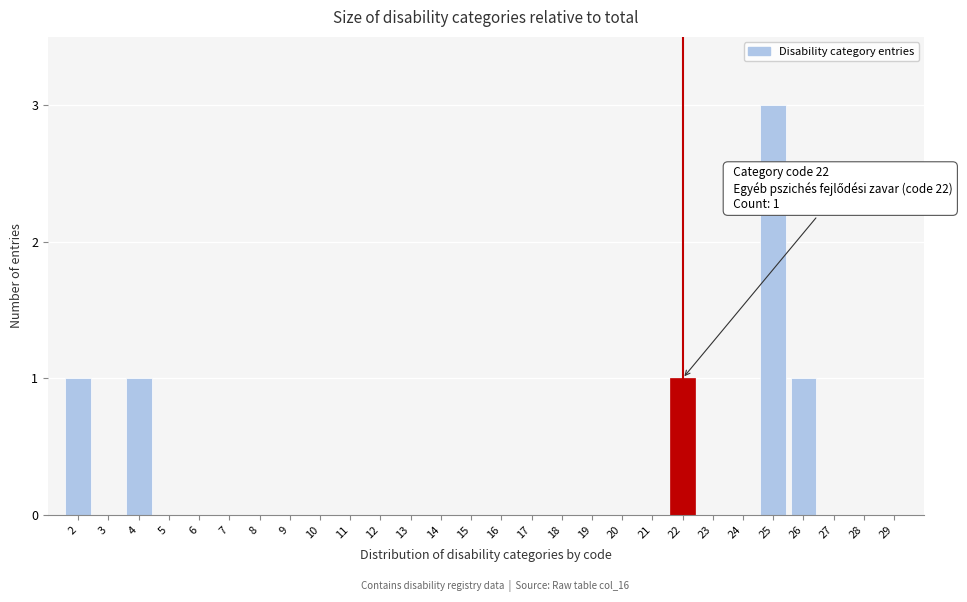

Reading left to right, what are all the values shown in this chart?

2=1	3=0	4=1	5=0	6=0	7=0	8=0	9=0	10=0	11=0	12=0	13=0	14=0	15=0	16=0	17=0	18=0	19=0	20=0	21=0	22=1	23=0	24=0	25=3	26=1	27=0	28=0	29=0